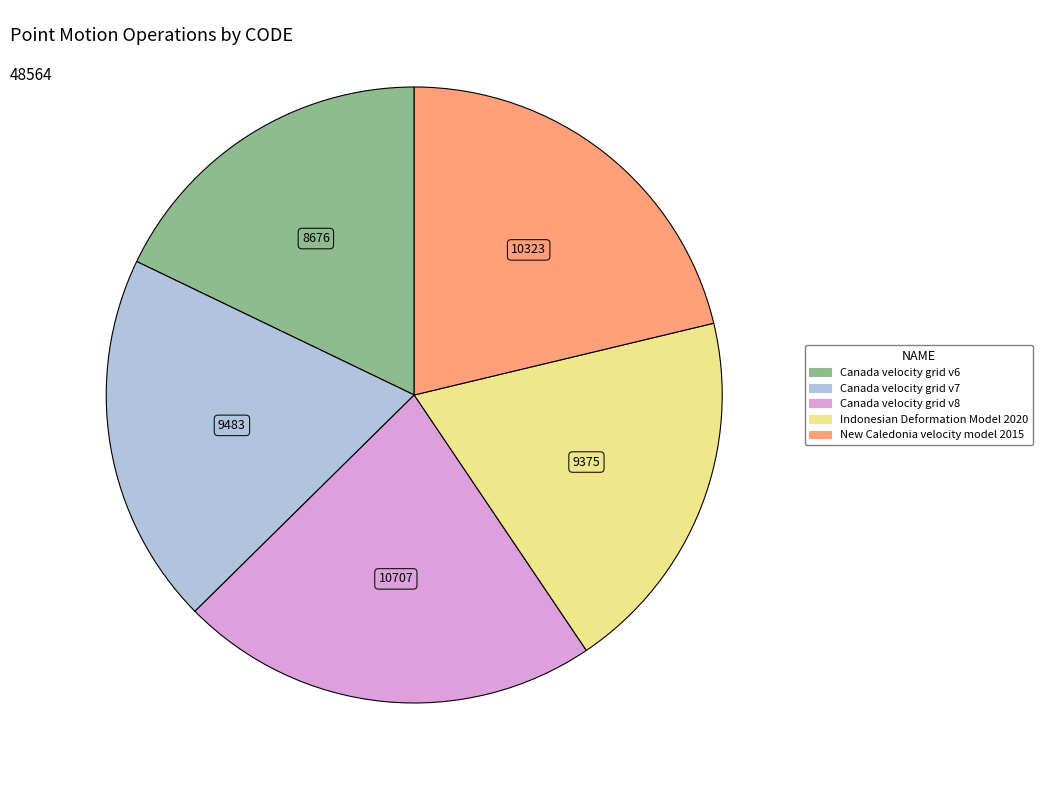

Which category has the biggest portion of the pie?

Canada velocity grid v8